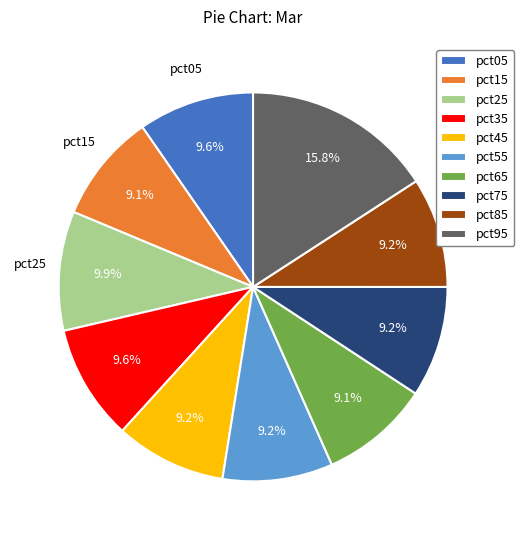

Do pct65 and pct05 together represent more than half of the pie?

No